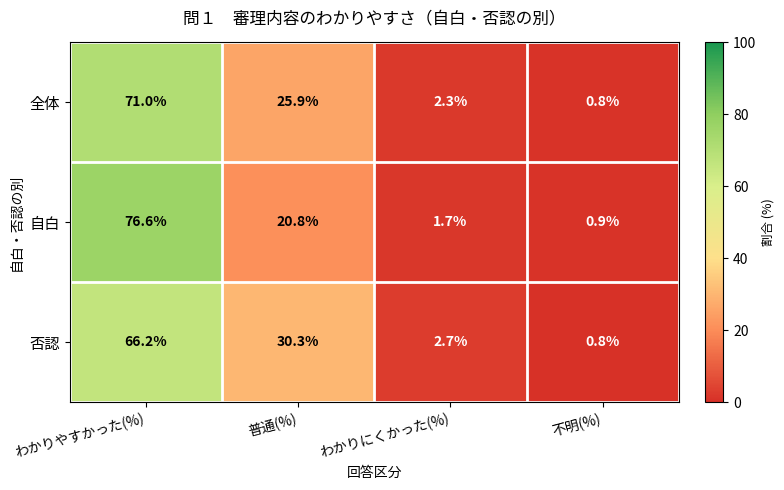

What is the total value across all series at 不明(%)?

2.5